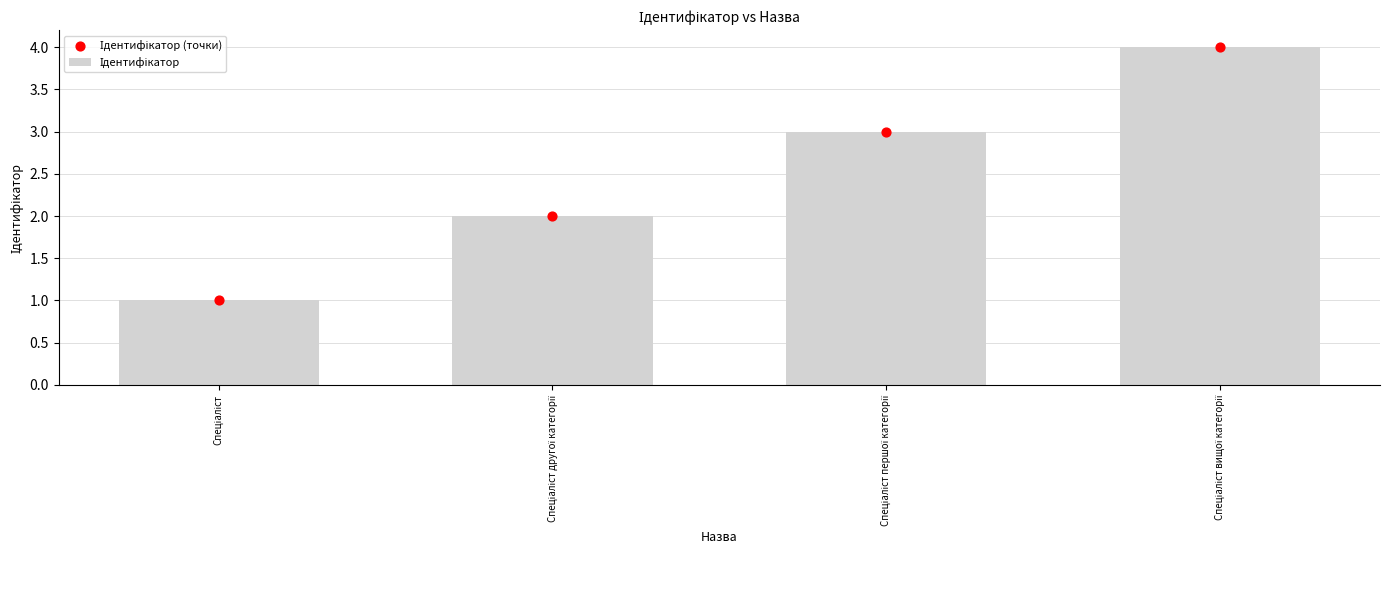

What is the total value across all series at Спеціаліст другої категорії?

4